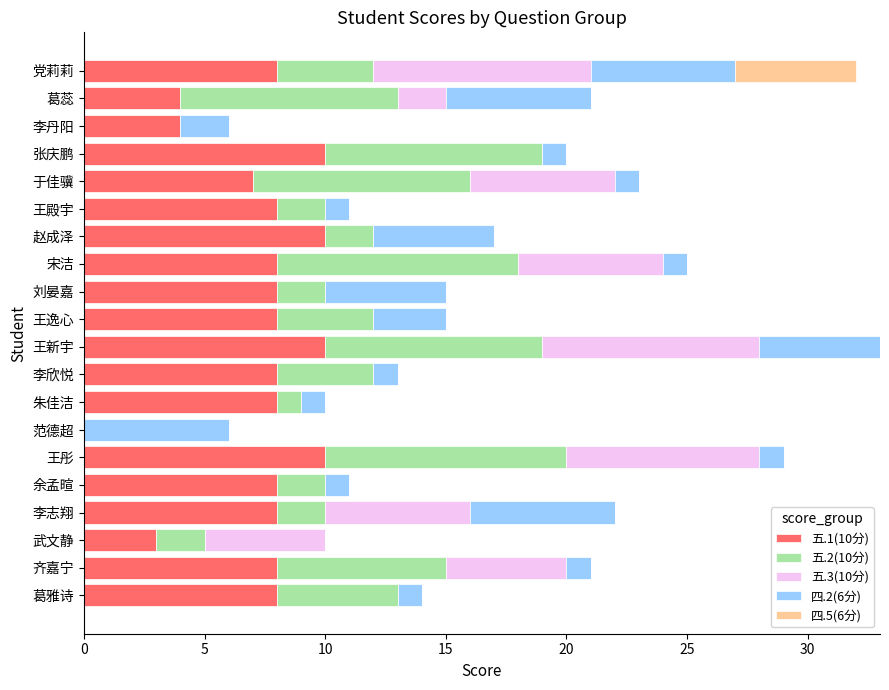

The value of 五.1(10分) at 李丹阳 is 7. True or false?

False